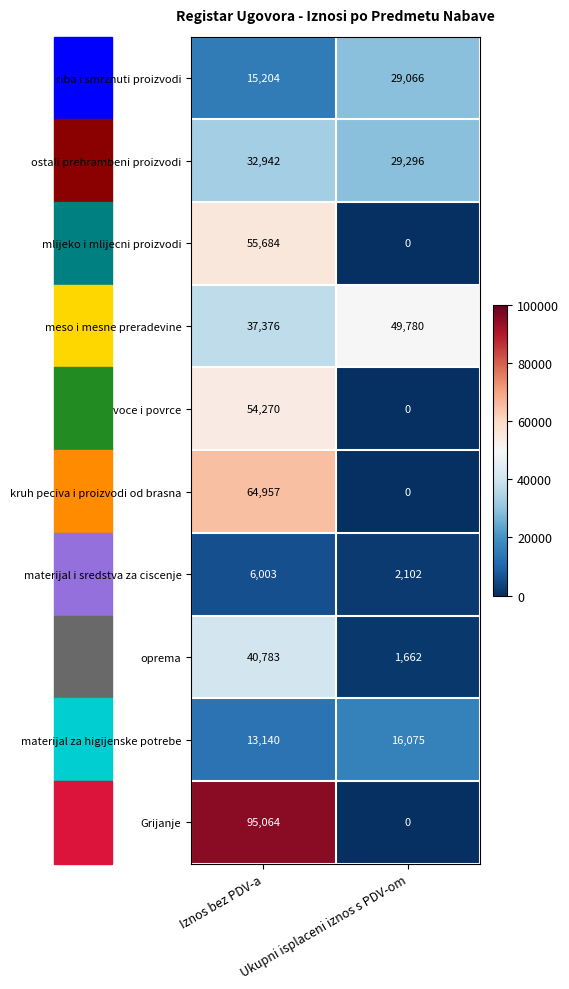

Which series has the widest spread of values?

Grijanje